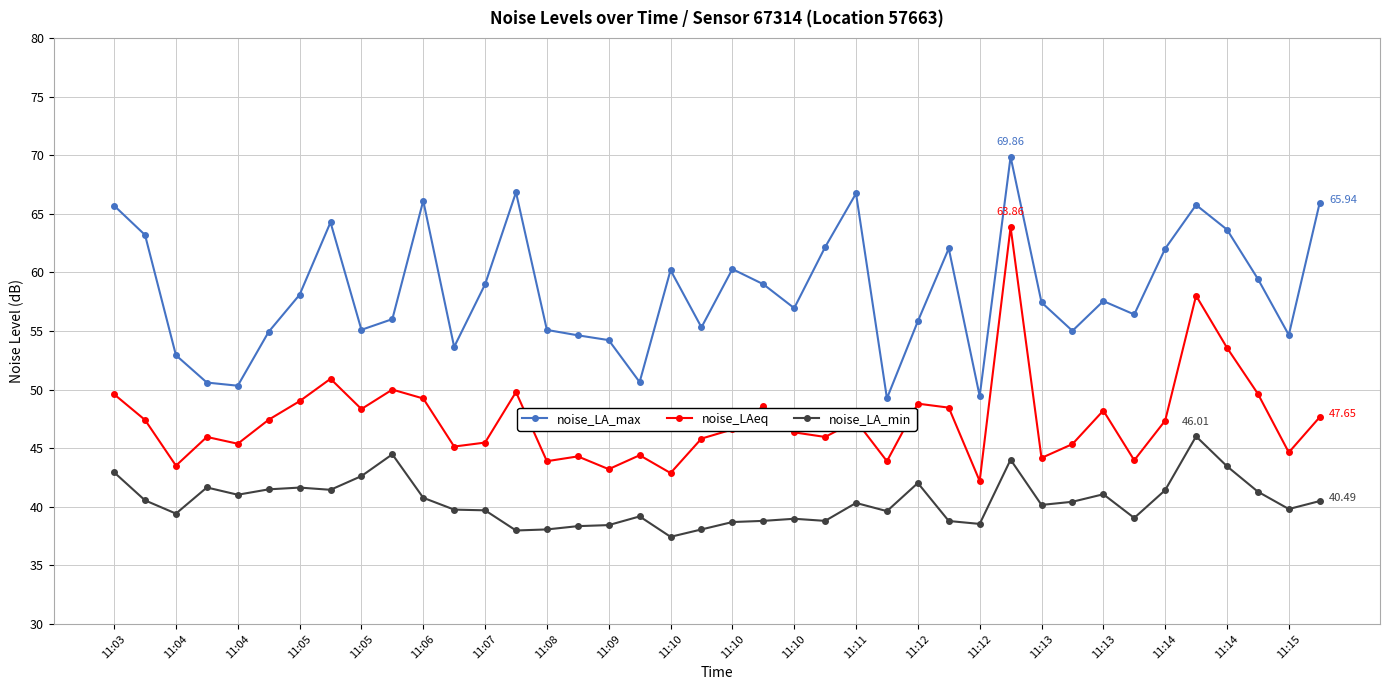

What is the difference between the second highest and minimum values in the noise_LA_min series?

7.0